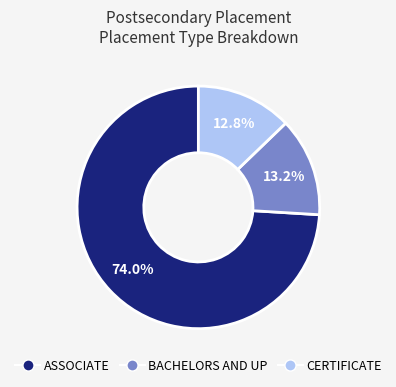

Which category has the biggest portion of the pie?

ASSOCIATE